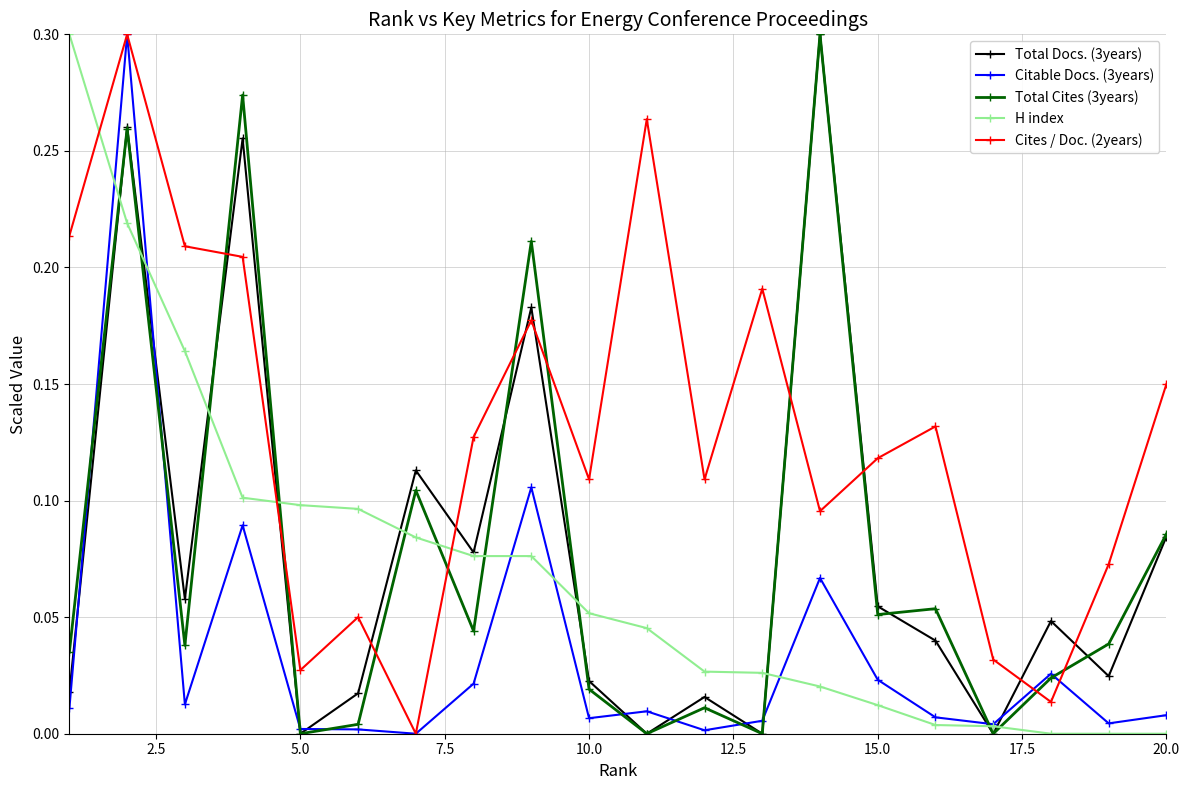

True or false: Total Docs. (3years) and Cites / Doc. (2years) intersect in this chart.

True